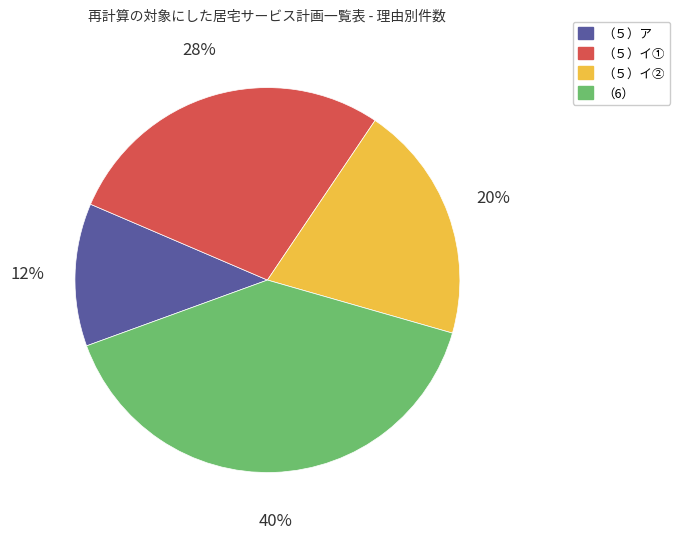

What percentage is the （５）ア slice, to the nearest percent?

12%